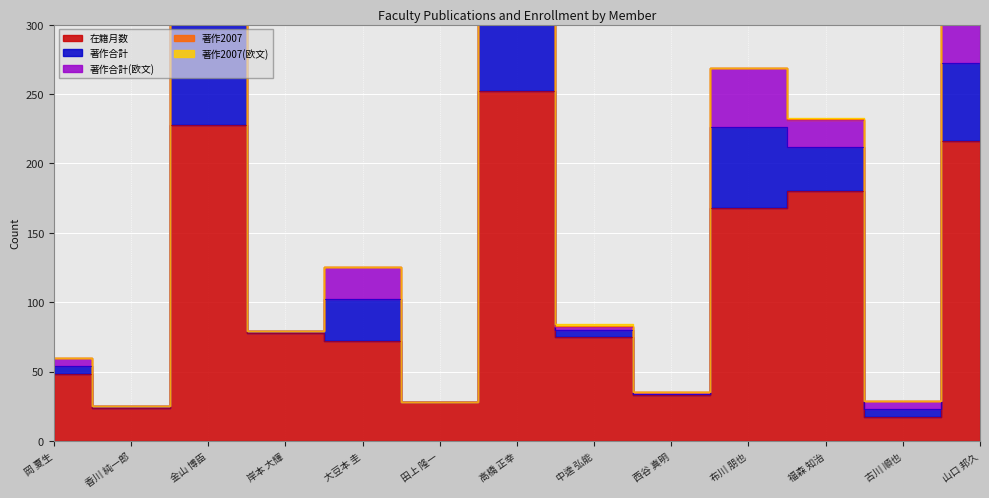

Rank the series by their maximum value, from highest to lowest.

在籍月数, 著作合計, 著作合計(欧文), 著作2007, 著作2007(欧文)